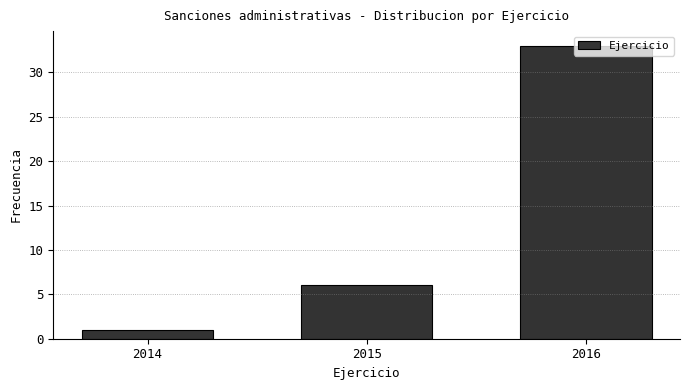

What is the difference between the second highest and minimum values?

5